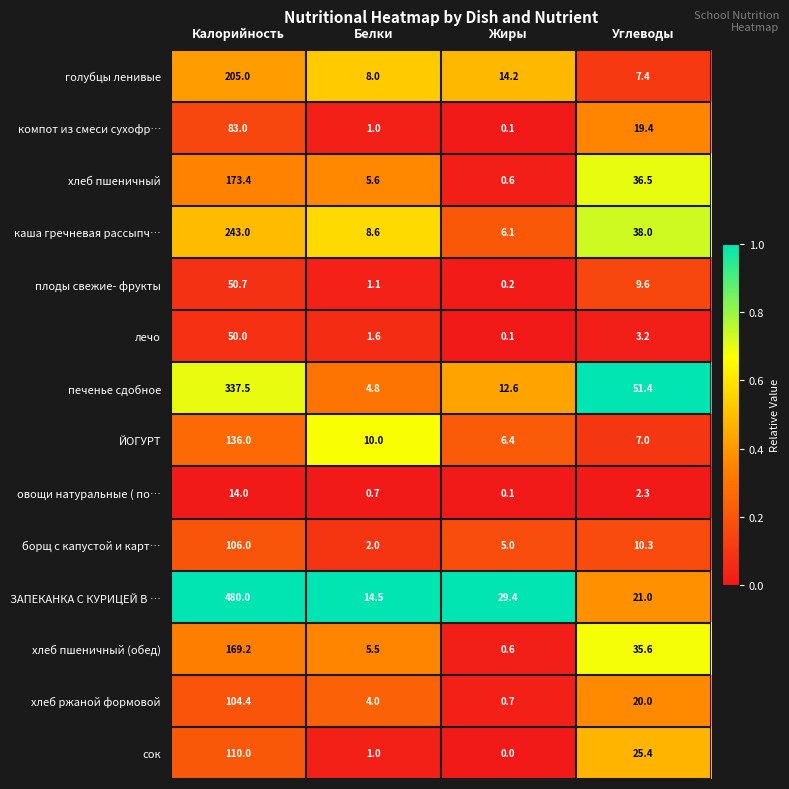

What is the difference between the highest and lowest values at Жиры?

29.4